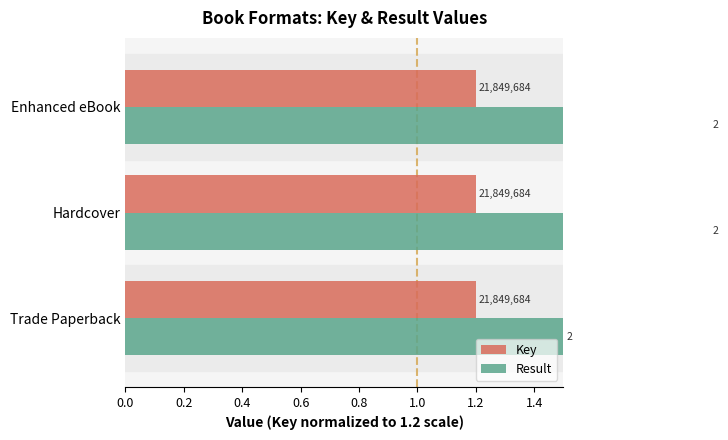

List the series in order of their overall mean, highest first.

Result, Key